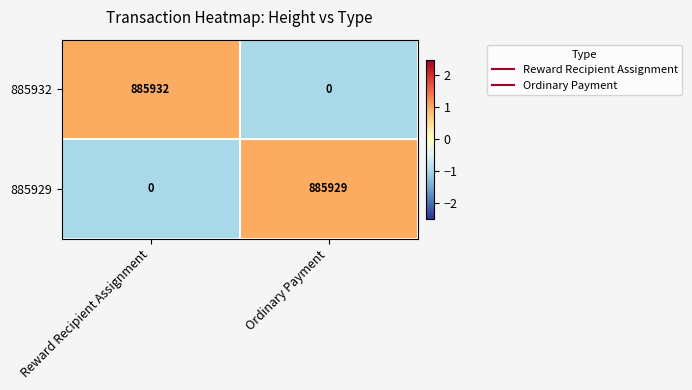

Reading left to right, what are all the values shown in this chart?

885932: Reward Recipient Assignment=885932	Ordinary Payment=0
885929: Reward Recipient Assignment=0	Ordinary Payment=885929